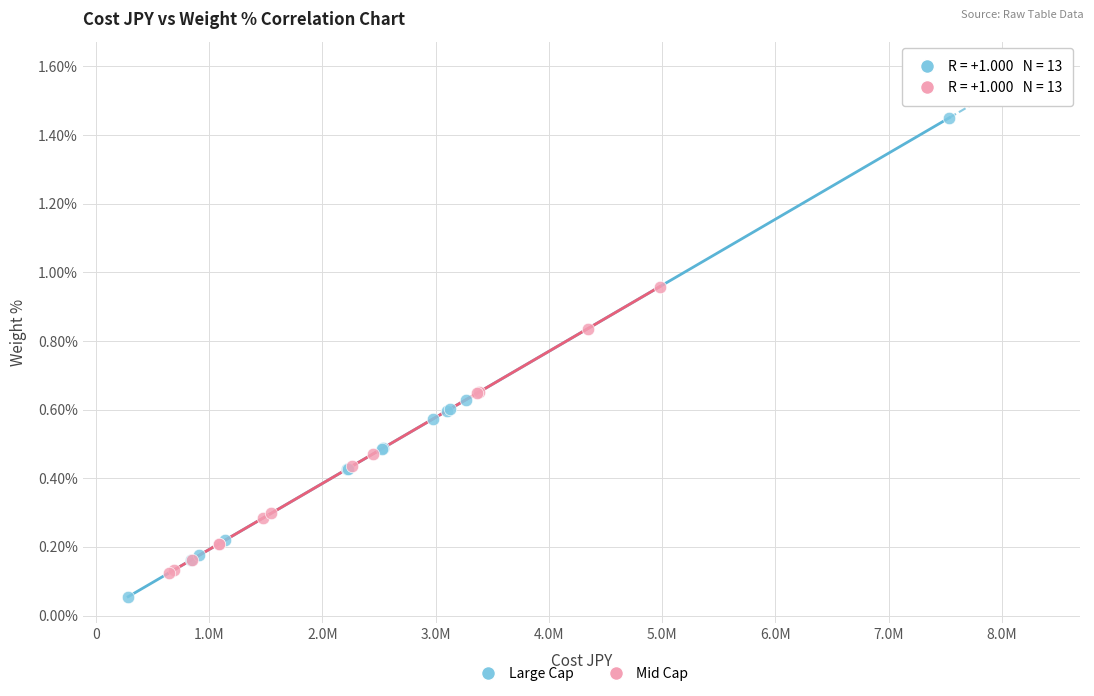

Which series has the largest Y range (max minus min)?

Large Cap